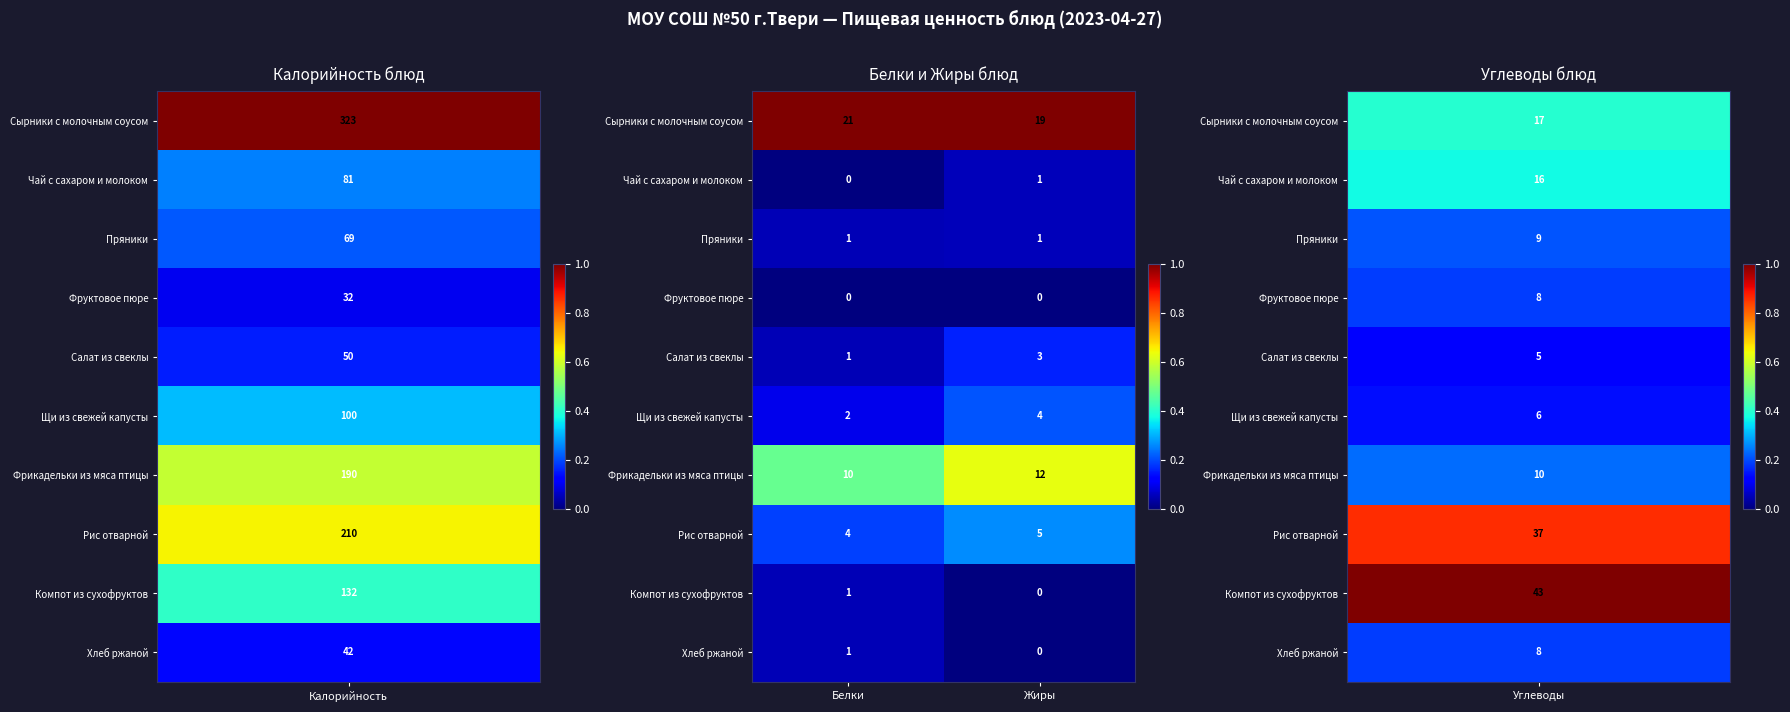

What is the difference between the highest and lowest values at Жиры?

19